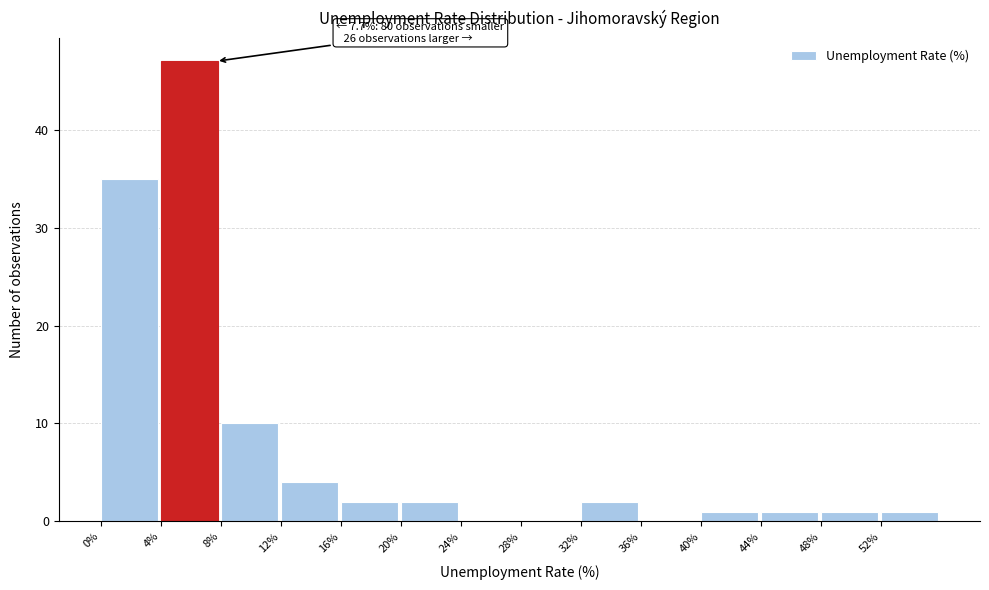

Which range on the x-axis has the tallest bar?

4 to 8